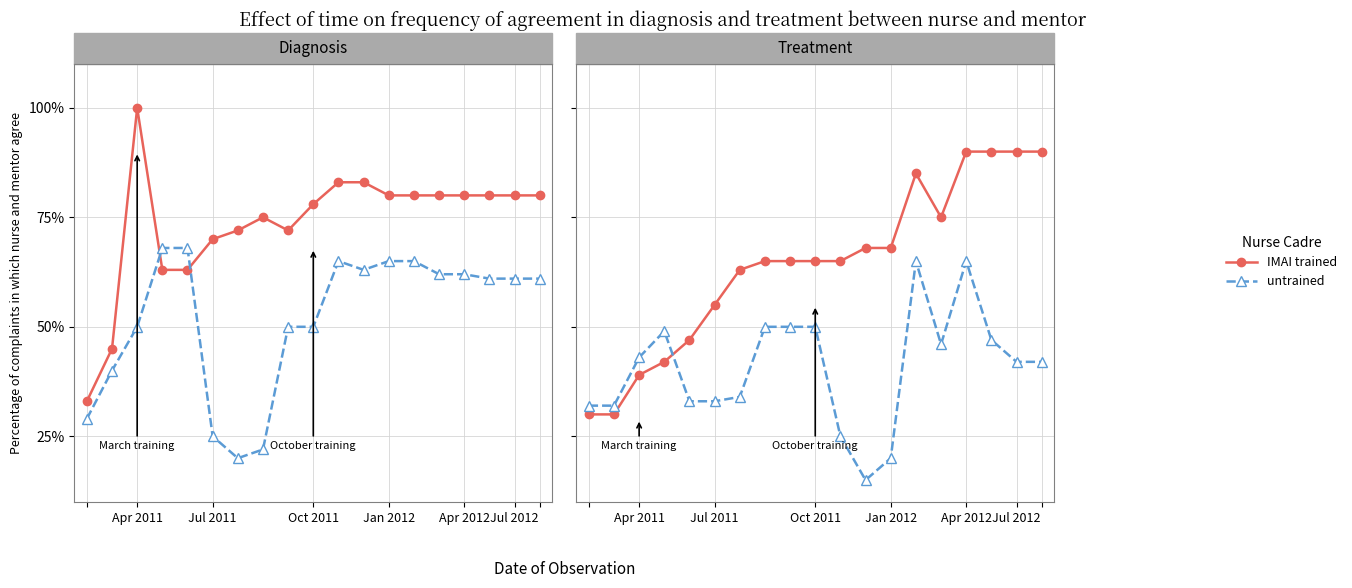

The IMAI trained series shows 65 at 10. True or false?

True